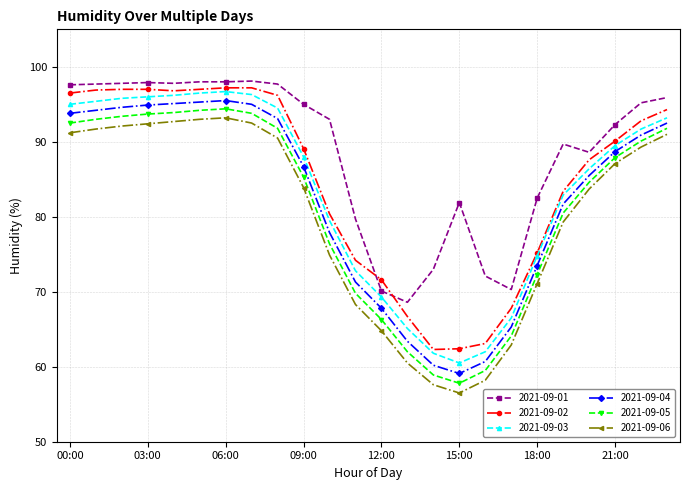

True or false: 2021-09-06 and 2021-09-01 cross at least once.

False